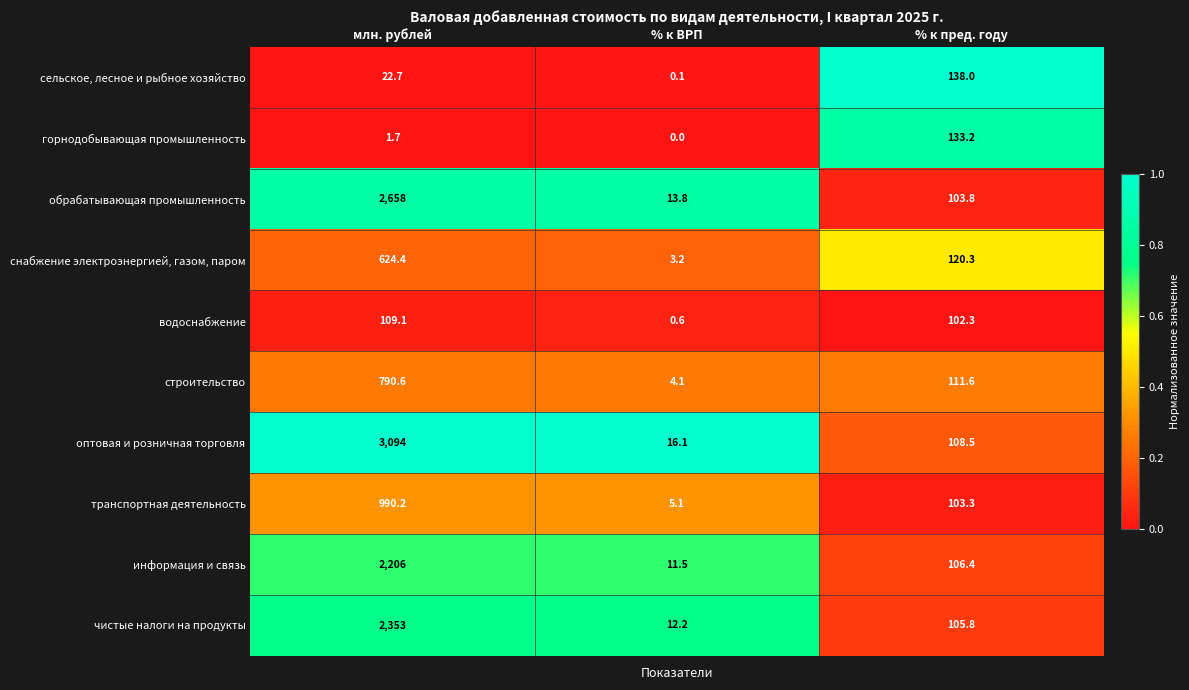

True or false: водоснабжение has a value of 102.3 at % к пред. году.

True